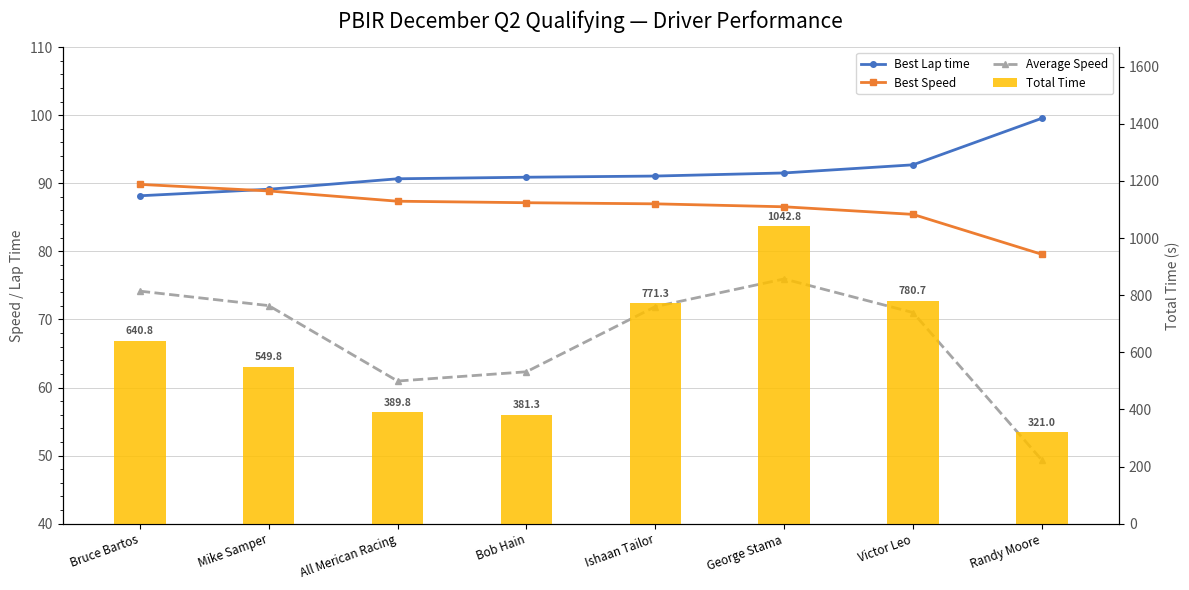

True or false: Total Time has a value of 780.7 at Victor Leo.

True